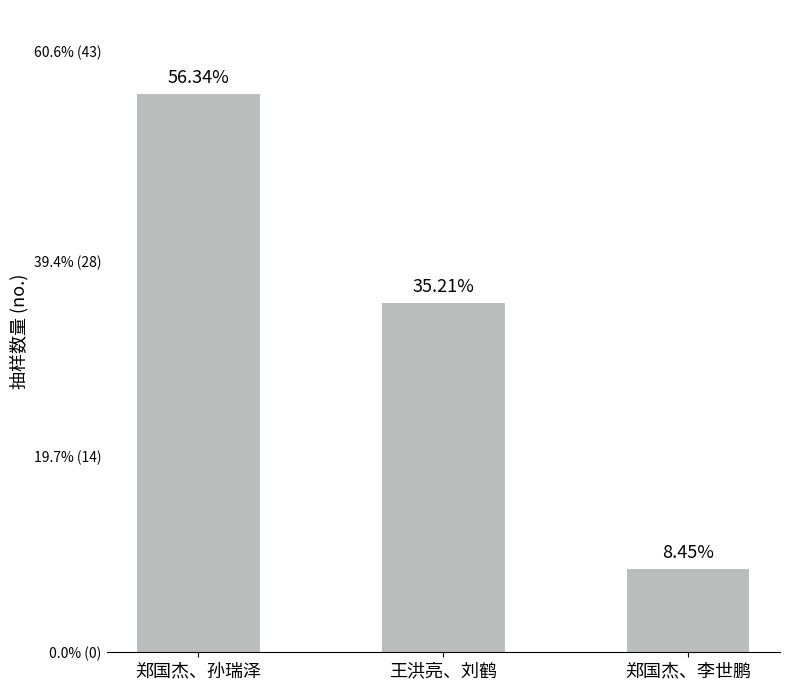

What is the minimum value shown in the chart?

6